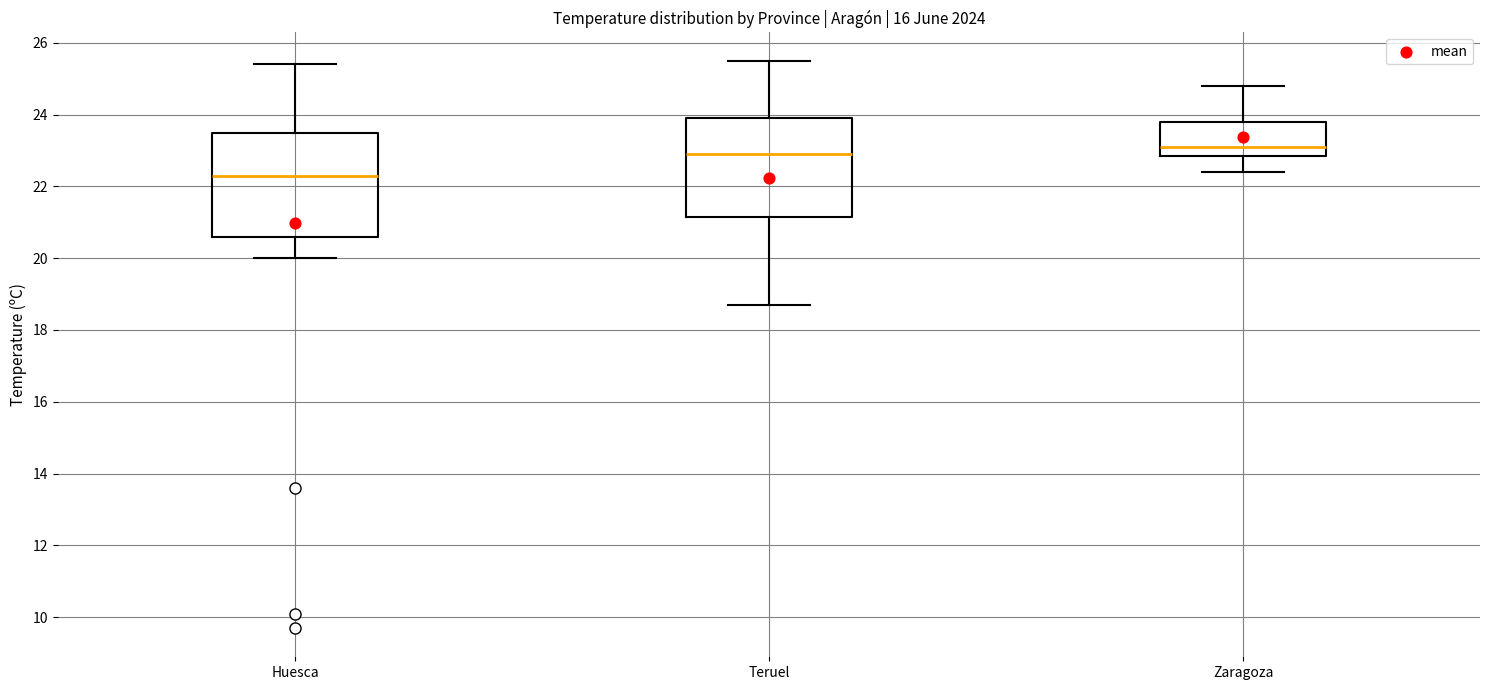

Reading left to right, transcribe this box plot: for each box, give where its median line is, the range the box spans, and where its two whiskers end, as read against the y-axis. The values are not printed on the chart, so give them approximately, as read against the axis.

Huesca: median 22.4, box 20.6 to 23.6, whiskers 20.0 to 25.4
Teruel: median 23.0, box 21.2 to 24.0, whiskers 18.8 to 25.6
Zaragoza: median 23.2, box 22.8 to 23.8, whiskers 22.4 to 24.8